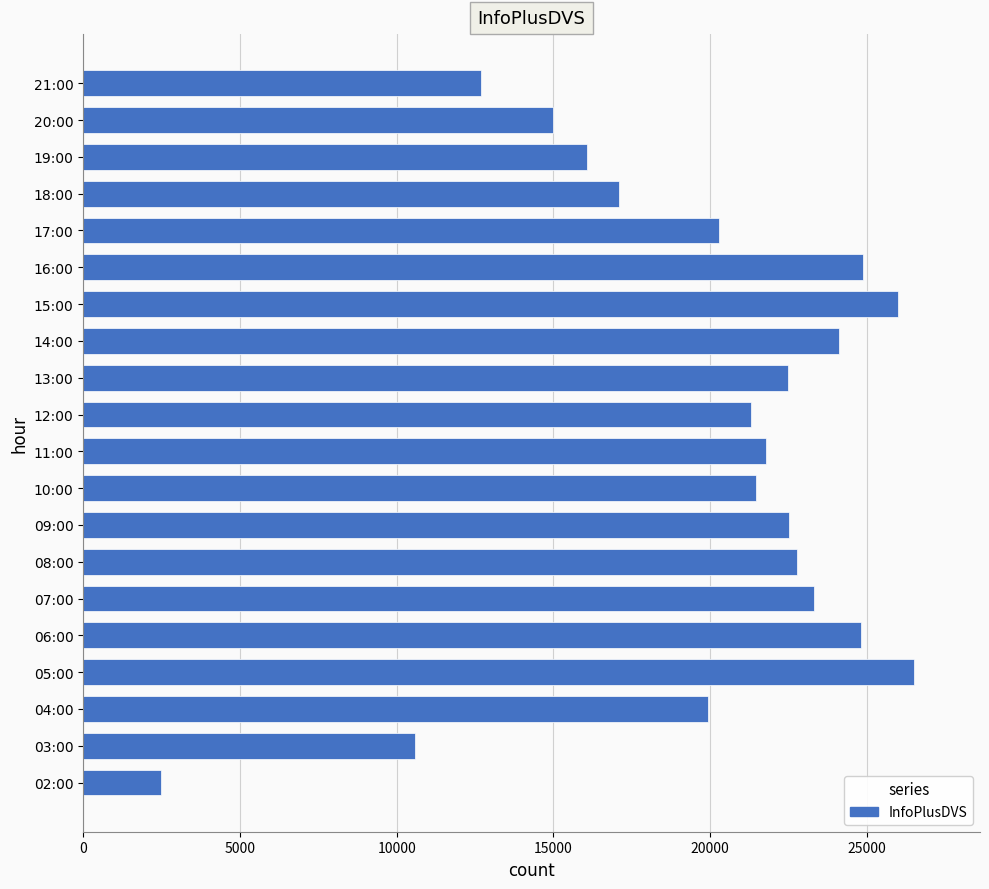

Count the number of categories in the chart.

20